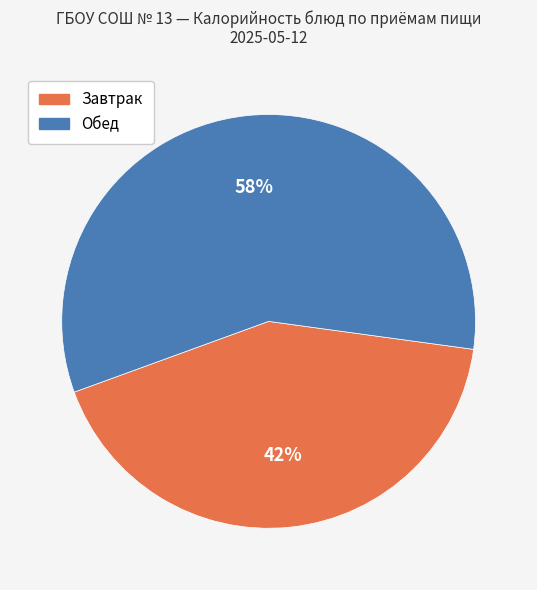

Is there a majority slice in this chart?

Yes